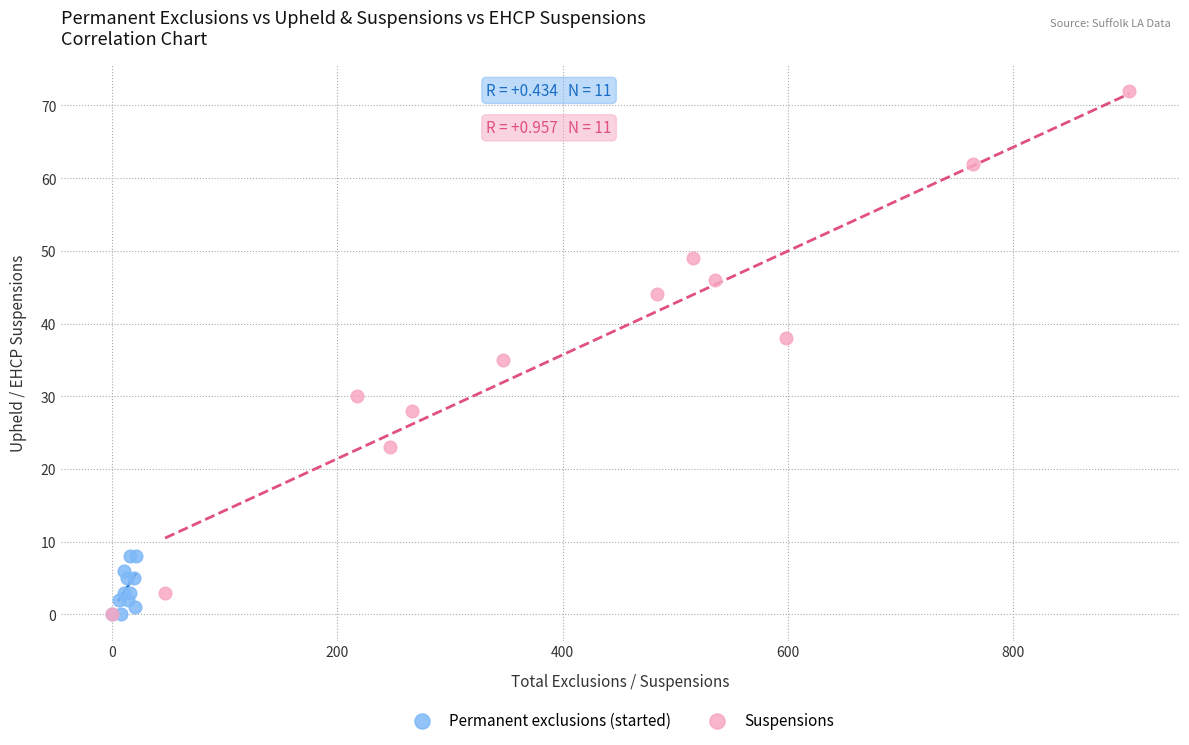

Which series has the widest spread of Y values?

Suspensions